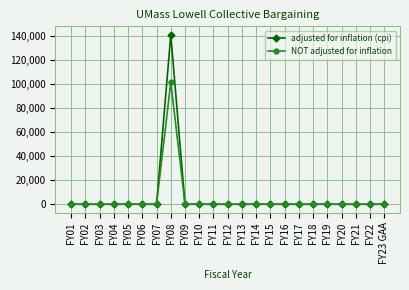

Which series has the largest total across all categories?

adjusted for inflation (cpi)